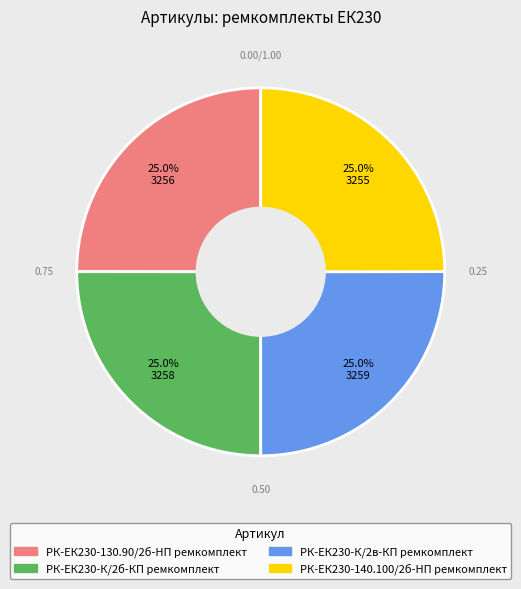

Is it true that РК-ЕК230-130.90/2б-HП ремкомплект is 25% of the pie?

True